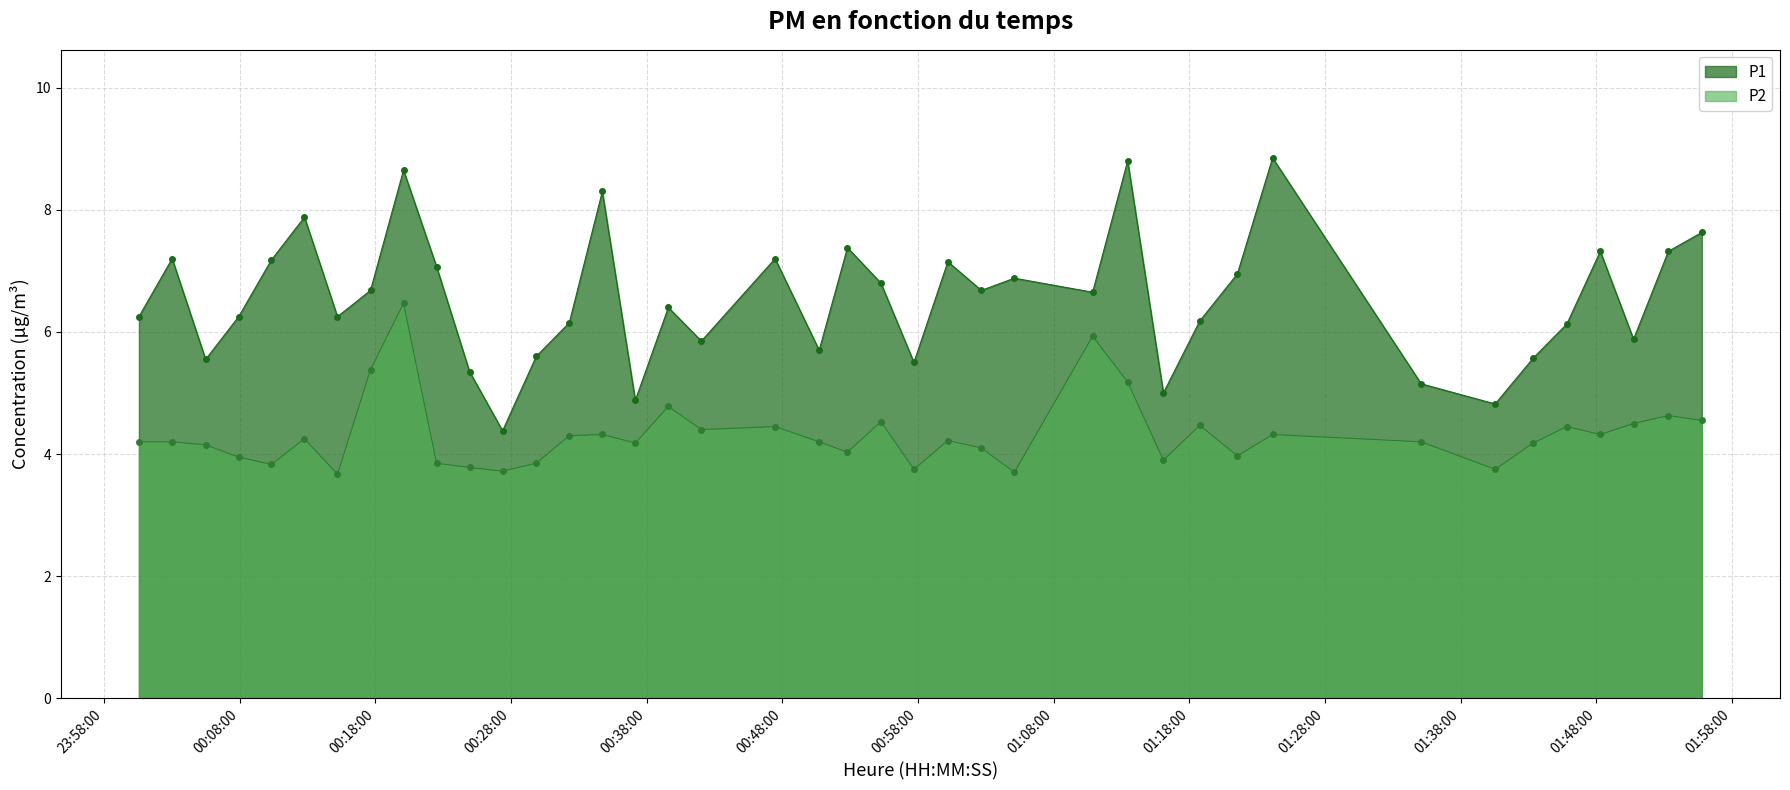

Which series has the largest total across all categories?

P1